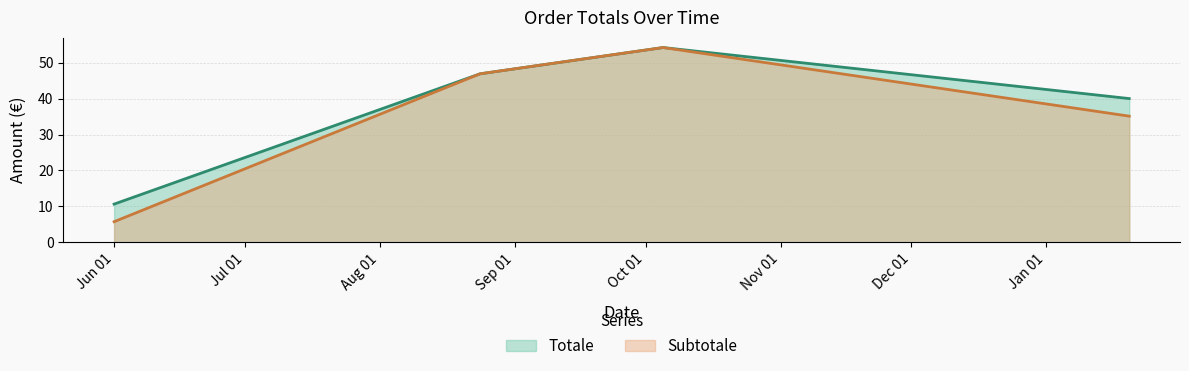

How many lines are shown in the chart?

2